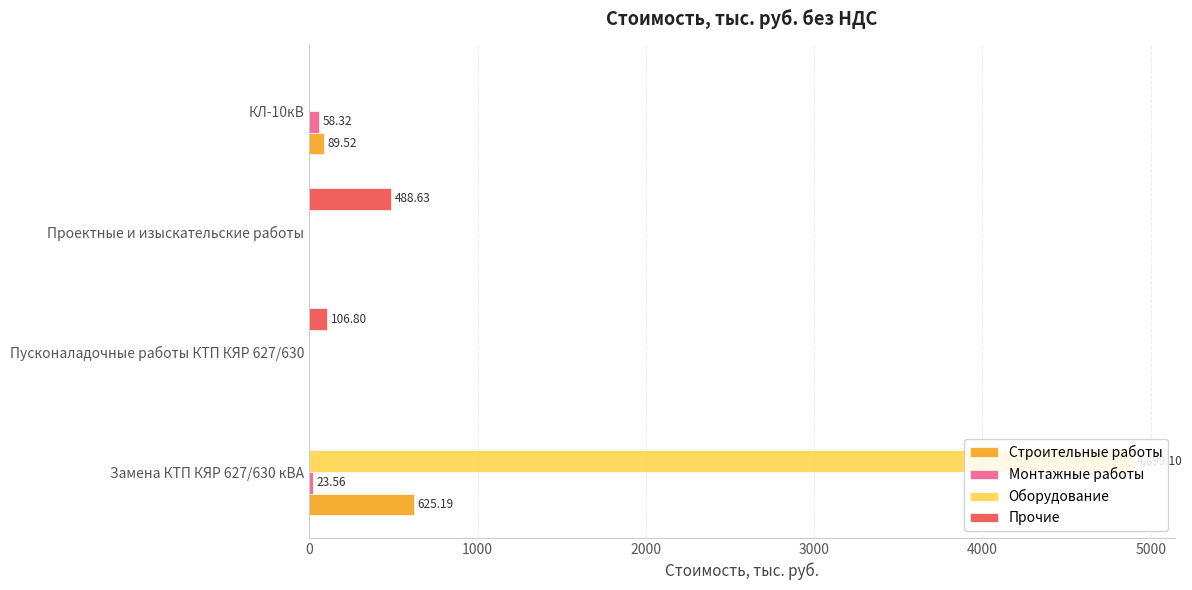

Which series has the largest range (max minus min)?

Оборудование